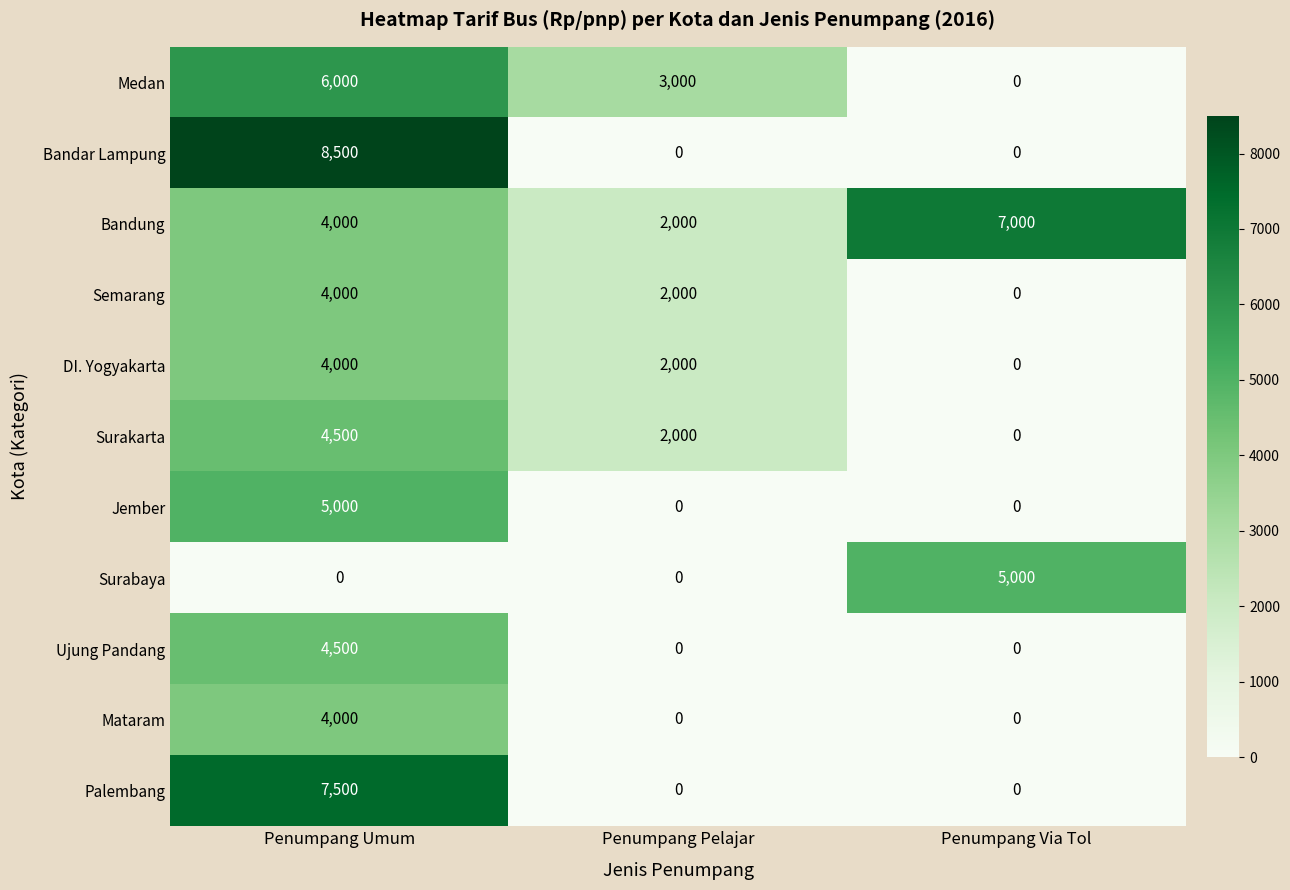

The DI. Yogyakarta series shows 1820 at Penumpang Via Tol. True or false?

False